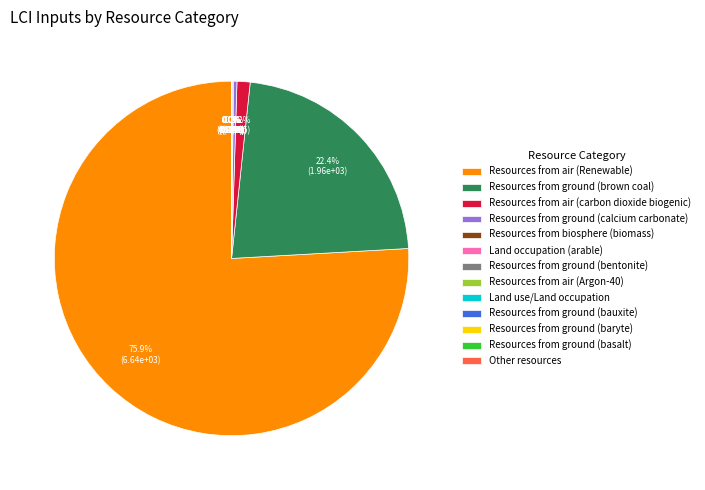

Is Resources from air (Renewable) the majority of the pie?

Yes